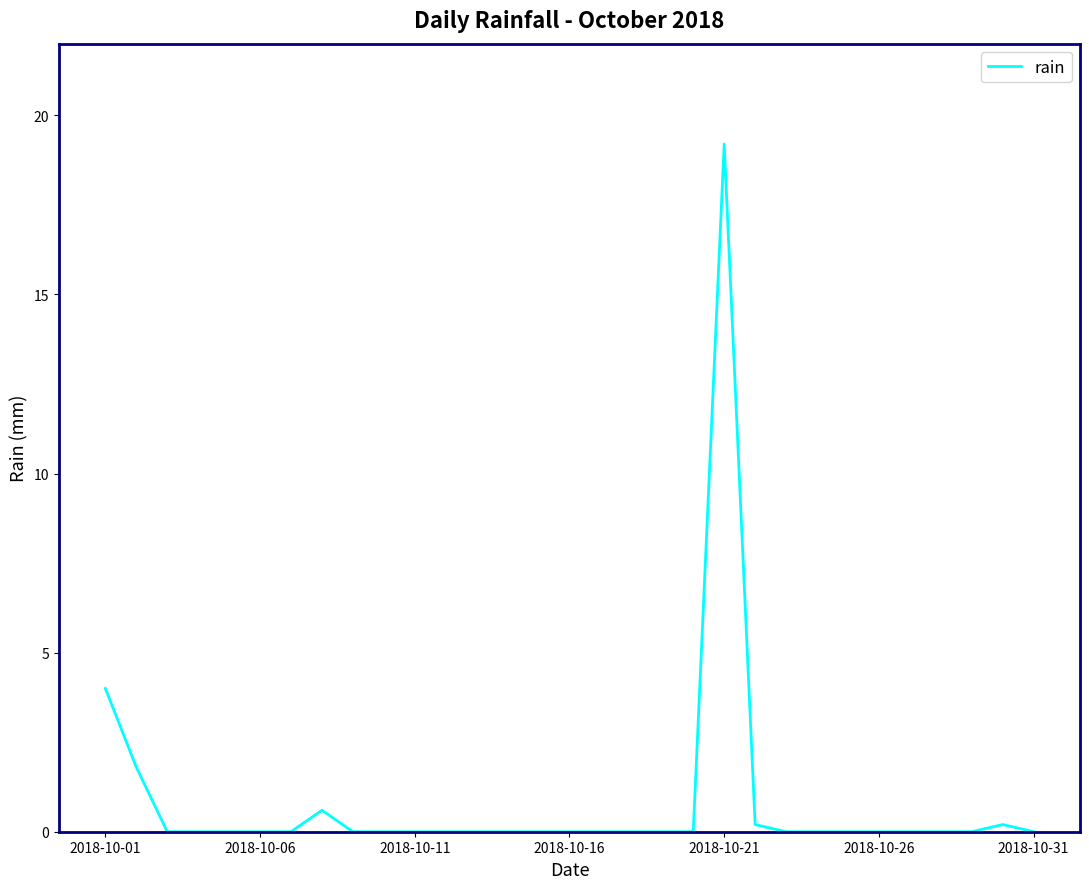

What is the difference between the maximum and minimum values?

19.2